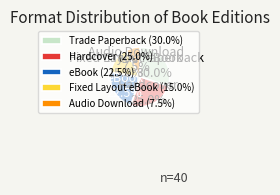

Count the number of slices in the pie.

5